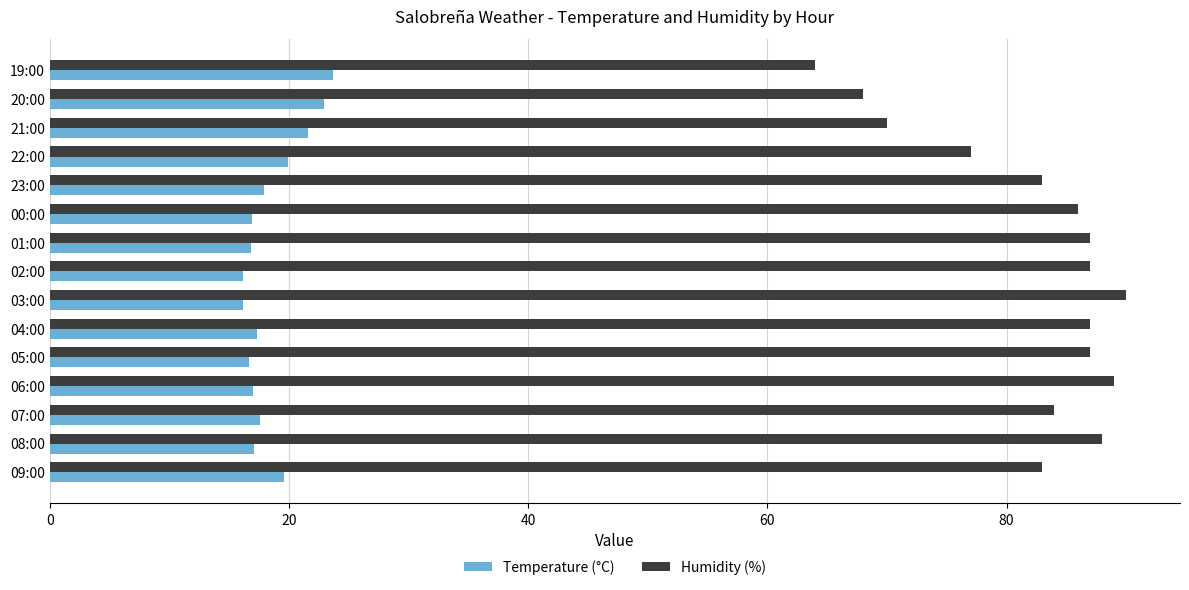

Which series has the widest spread of values?

Humidity (%)